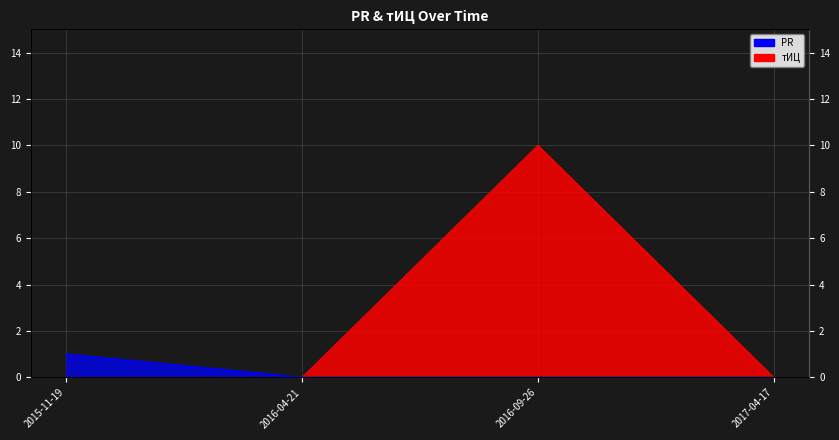

Rank the series at 2017-04-17 from highest to lowest value.

PR, тИЦ